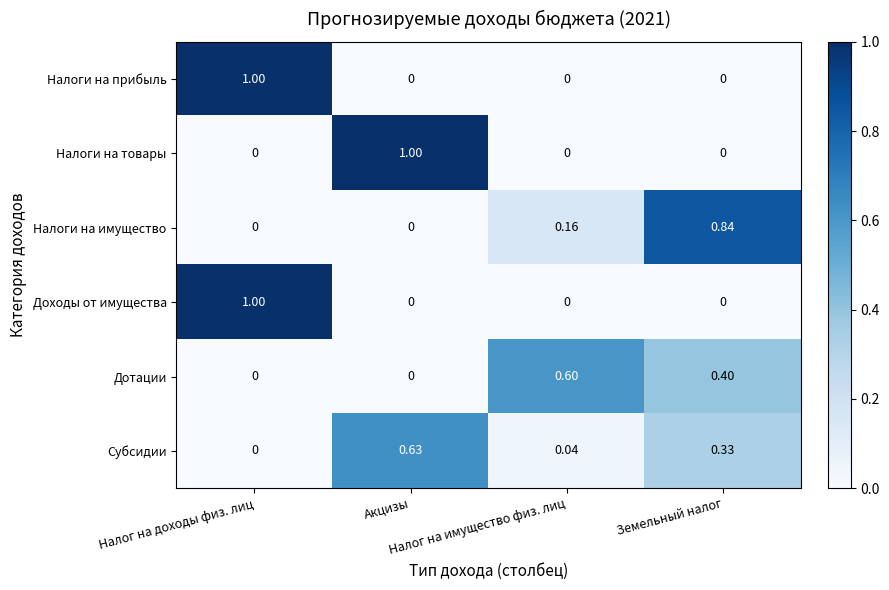

Count the number of data series in this chart.

6